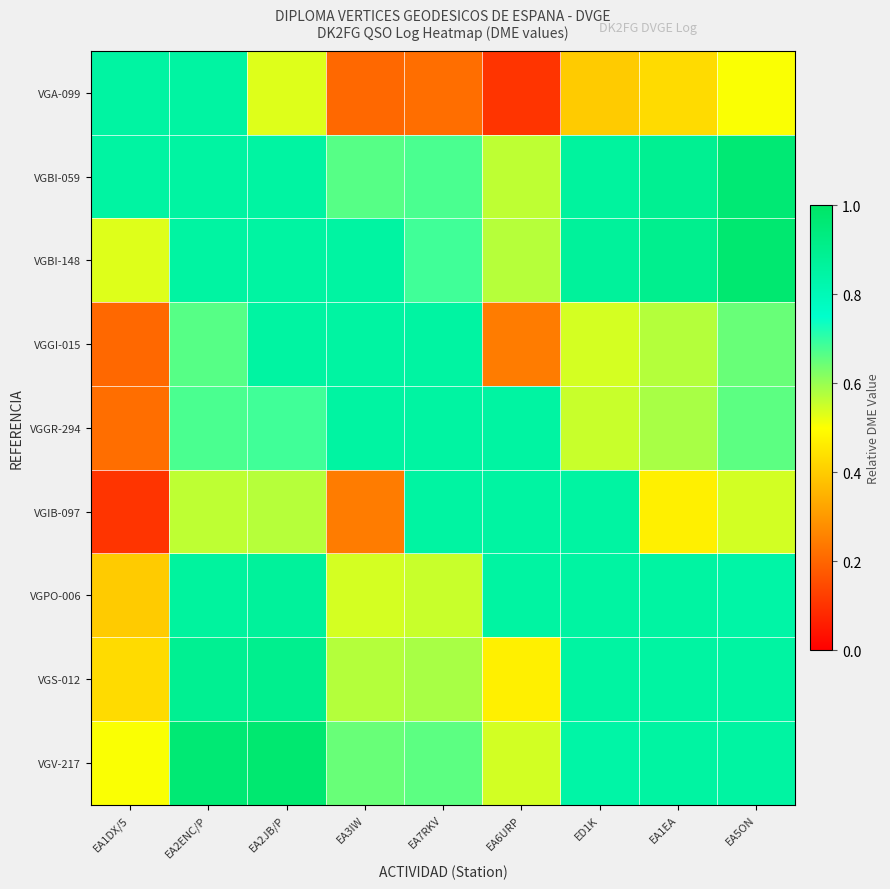

At which category is the sum across all series the highest?

EA2ENC/P